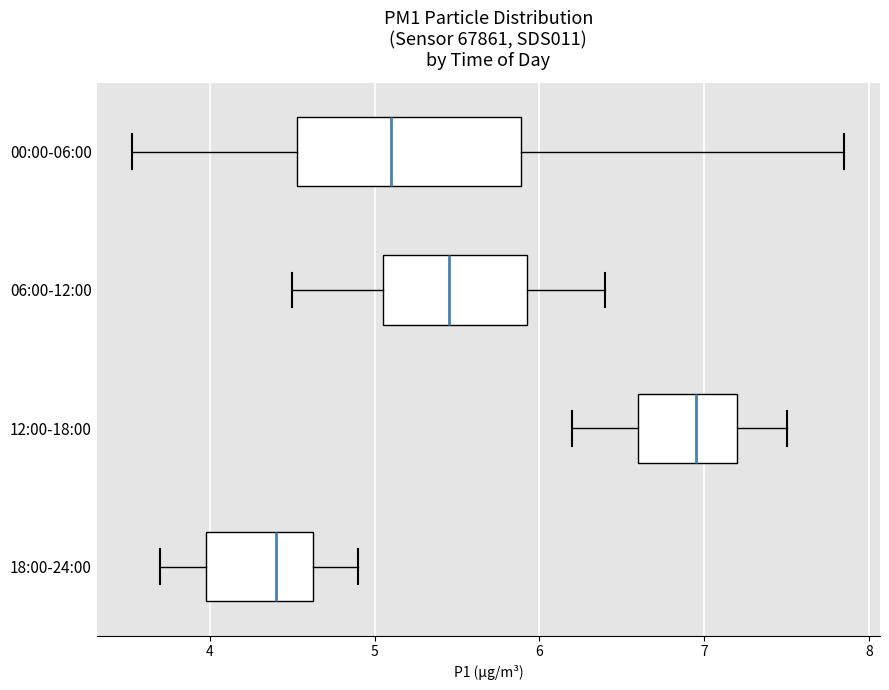

Which box has the furthest to the right median line?

12:00-18:00